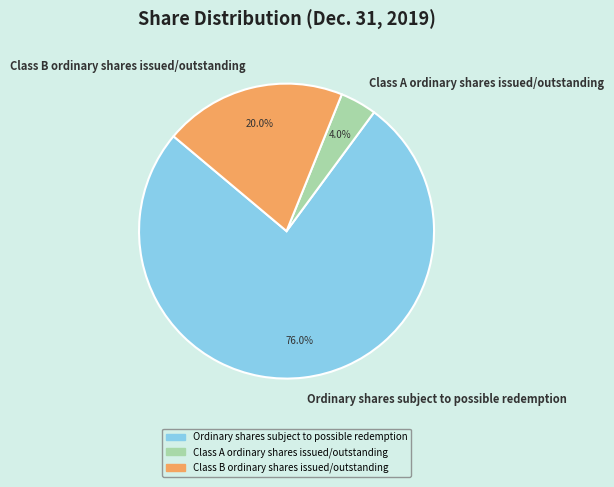

What percentage is the Ordinary shares subject to possible redemption slice, to the nearest percent?

76%